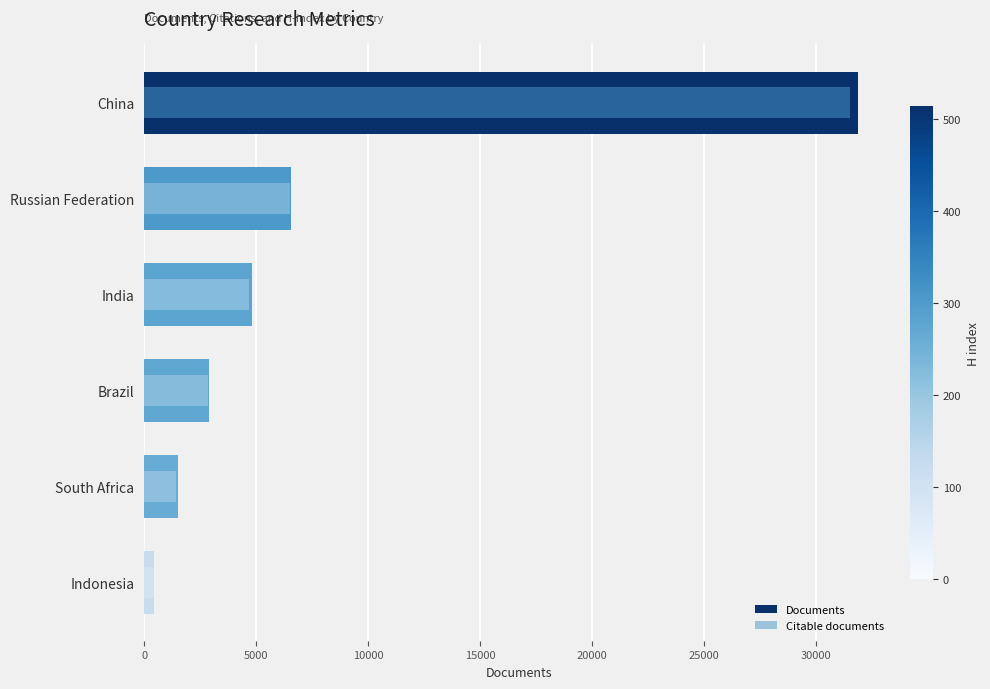

Is it true that Documents equals 1024 at India?

False